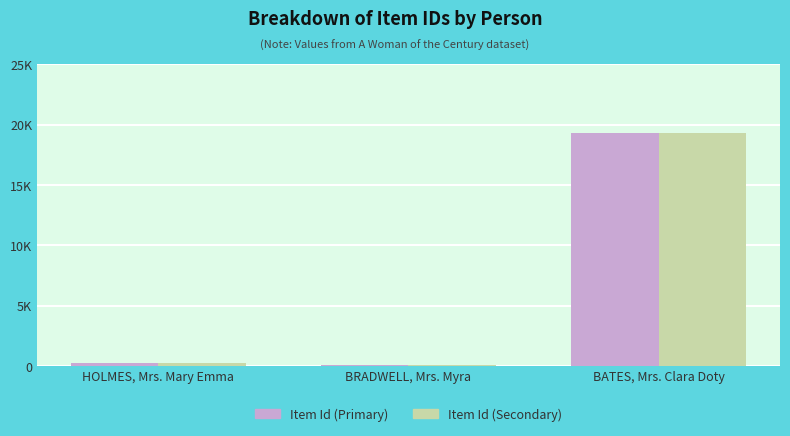

Are the bars grouped side by side (vs. stacked)?

Yes